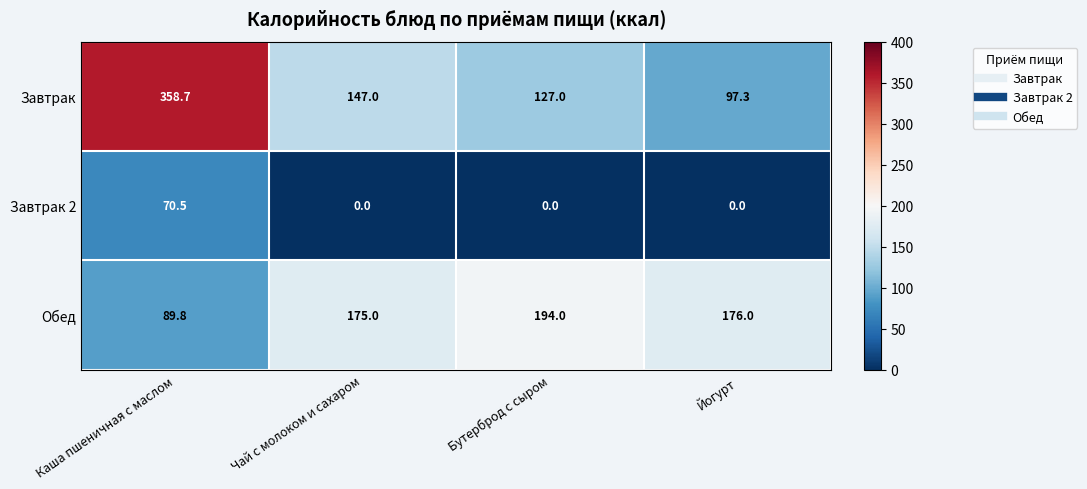

At which label does Обед first exceed 176?

Бутерброд с сыром